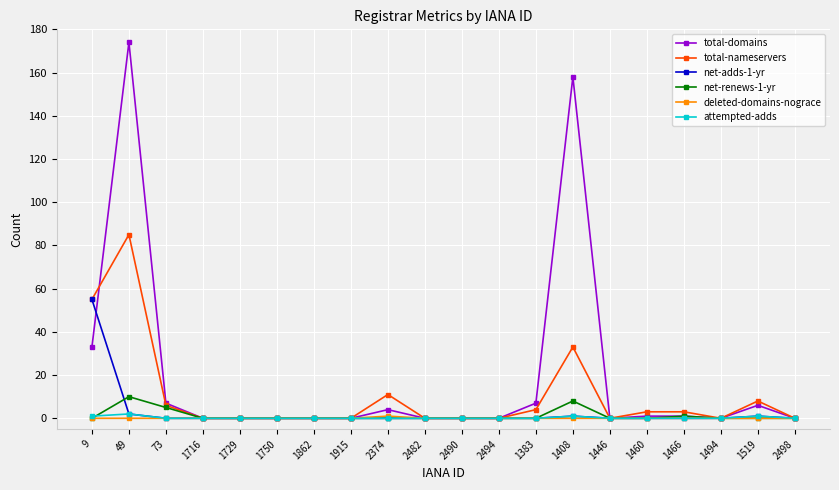

Which label corresponds to the largest value in the chart?

49